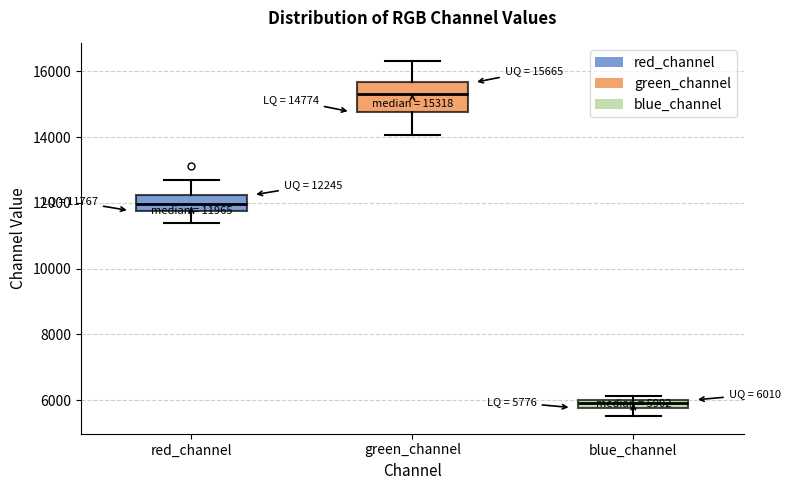

Comparing the boxes themselves (not the whiskers), which one is the tallest?

green_channel